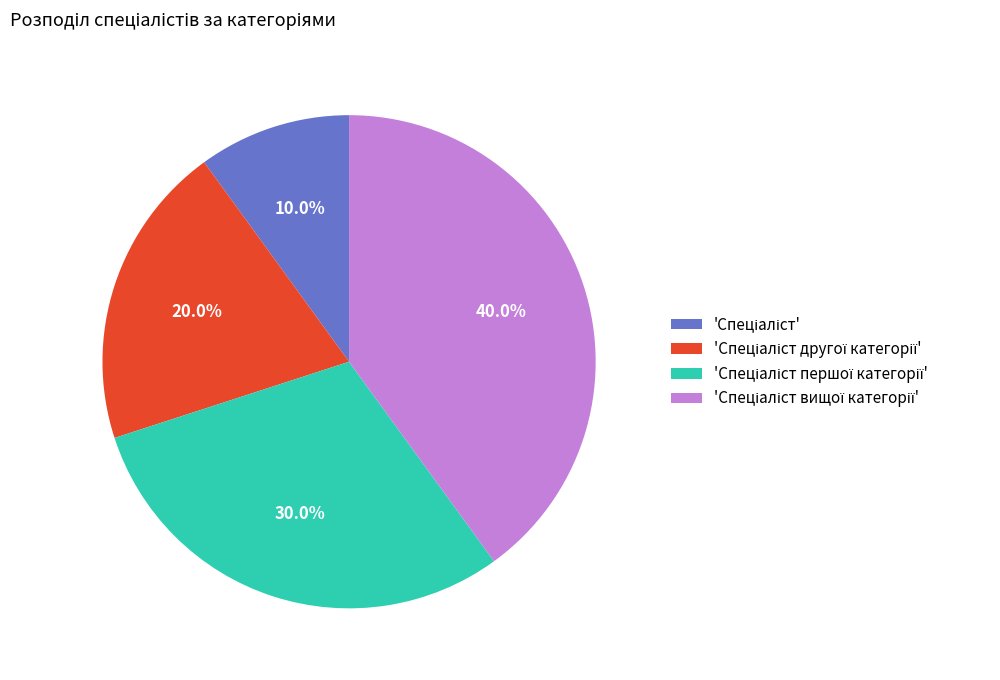

Is there any slice that represents more than half of the pie?

No